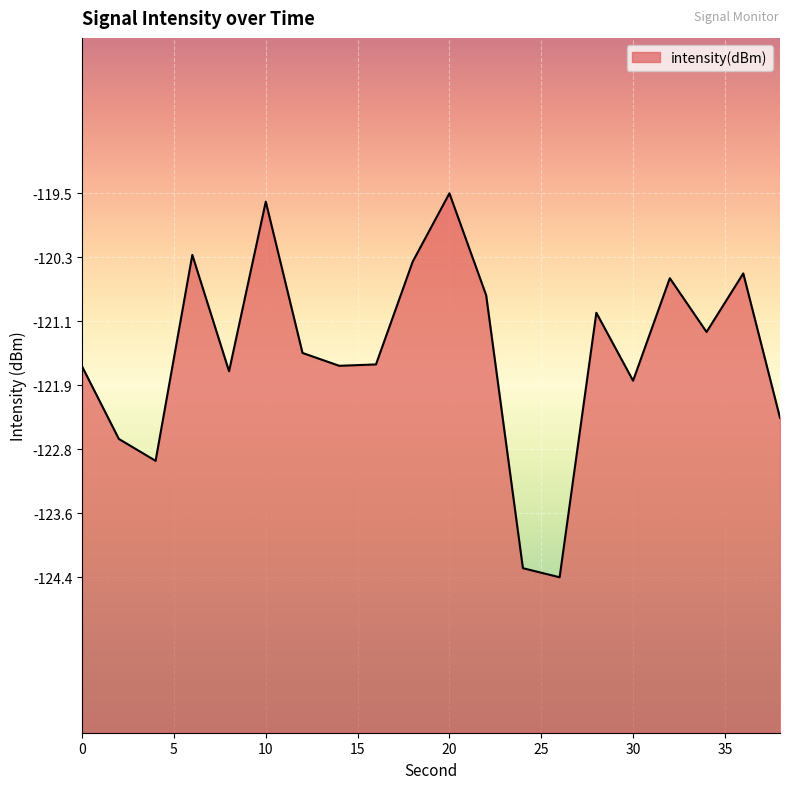

True or false: the data shows -162.3 at 2.

False